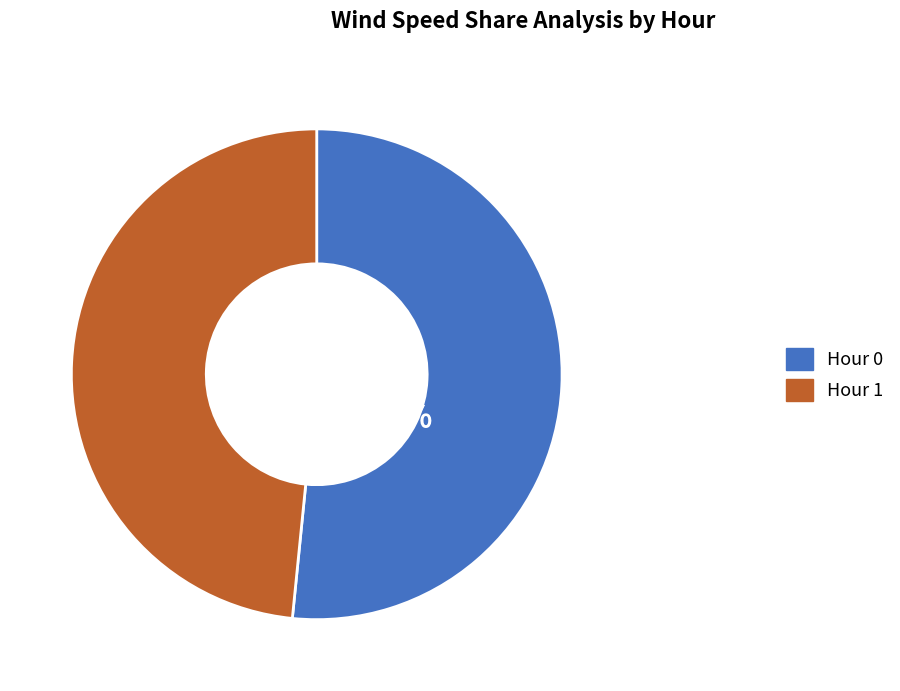

Is it true that Hour 0 is 60% of the pie?

False